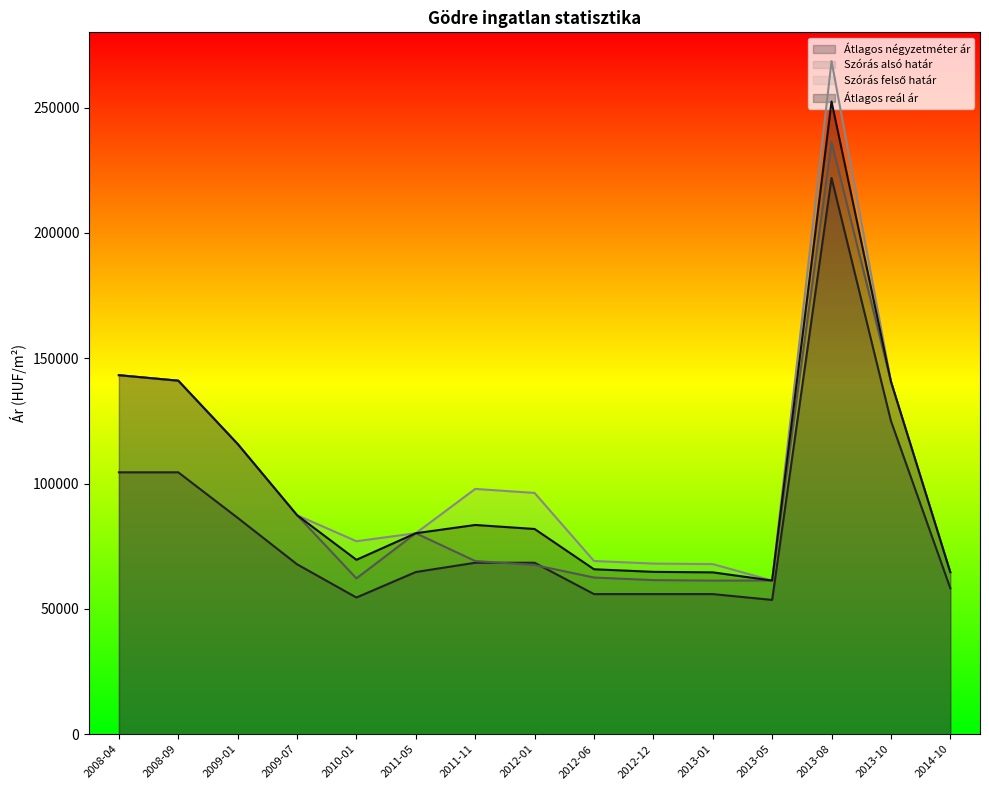

How many categories are shown in the chart?

15